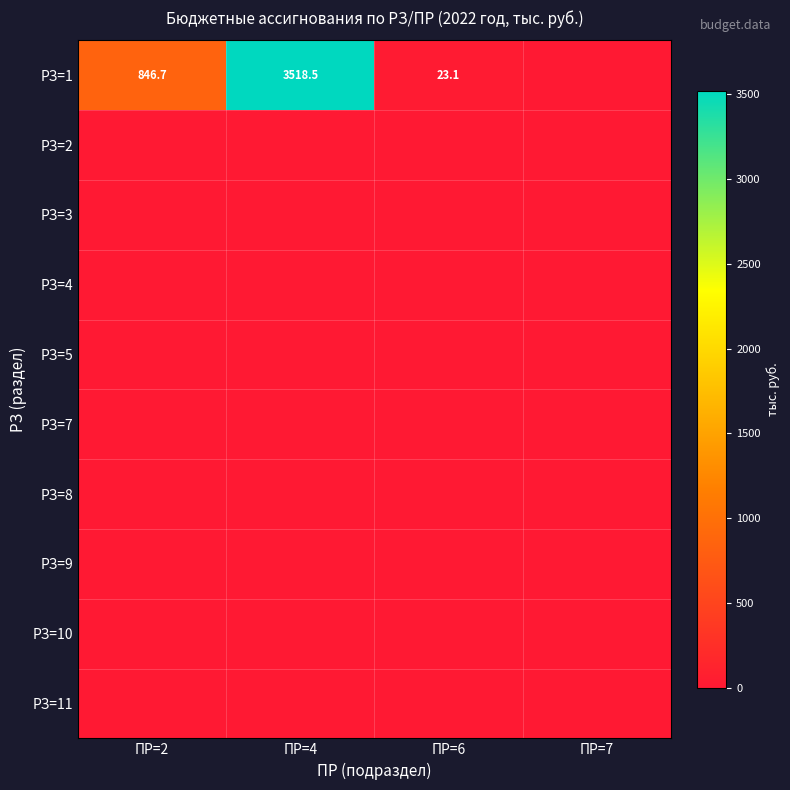

Where is РЗ=3 nearest to the value 0?

ПР=2